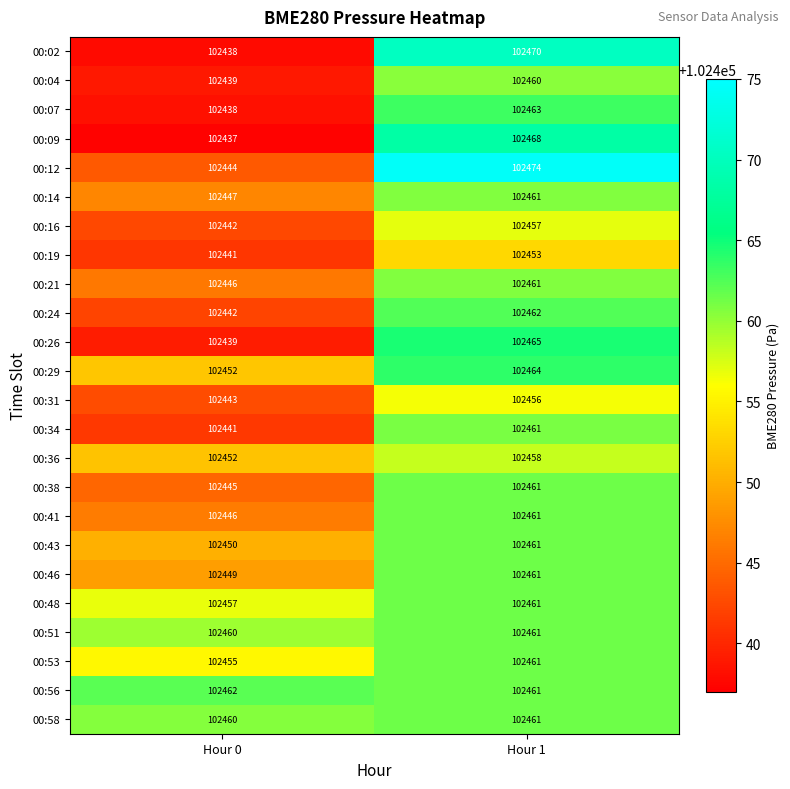

True or false: 00:56 has a value of 102462 at Hour 0.

True